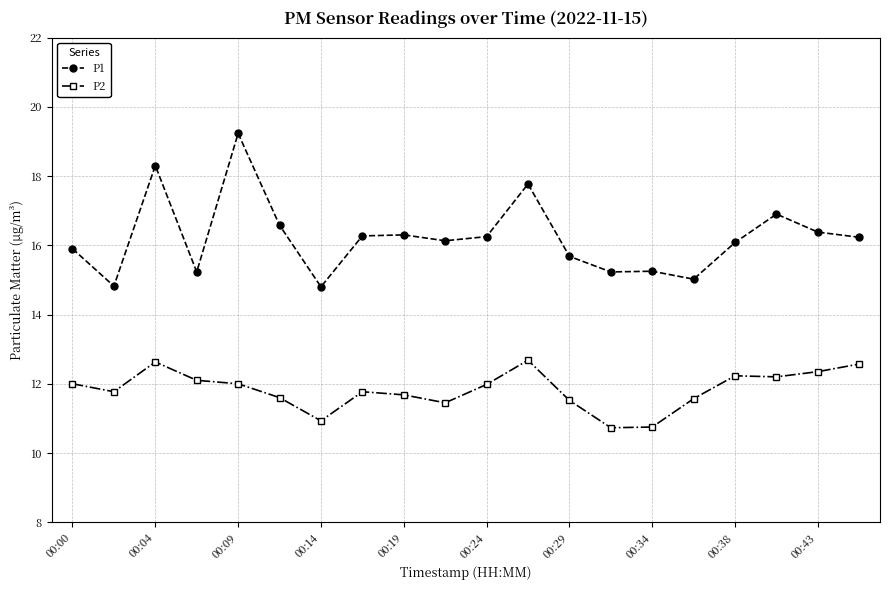

In P1, how many points are higher than both neighbors (excluding endpoints)?

6